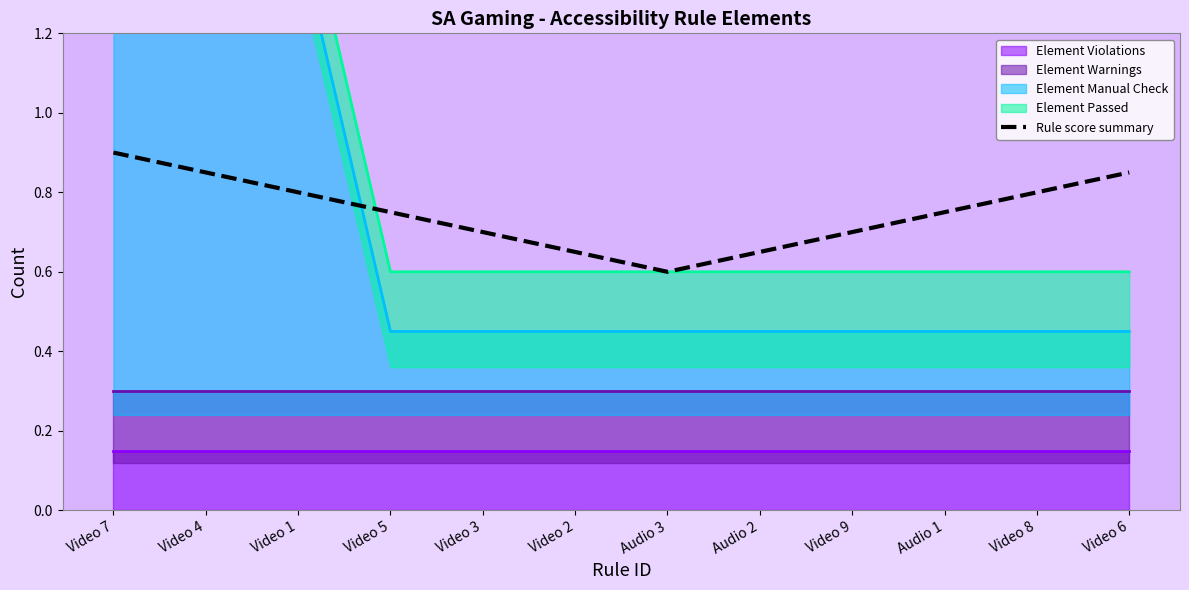

The value at Video 6 is 0.8. True or false?

True